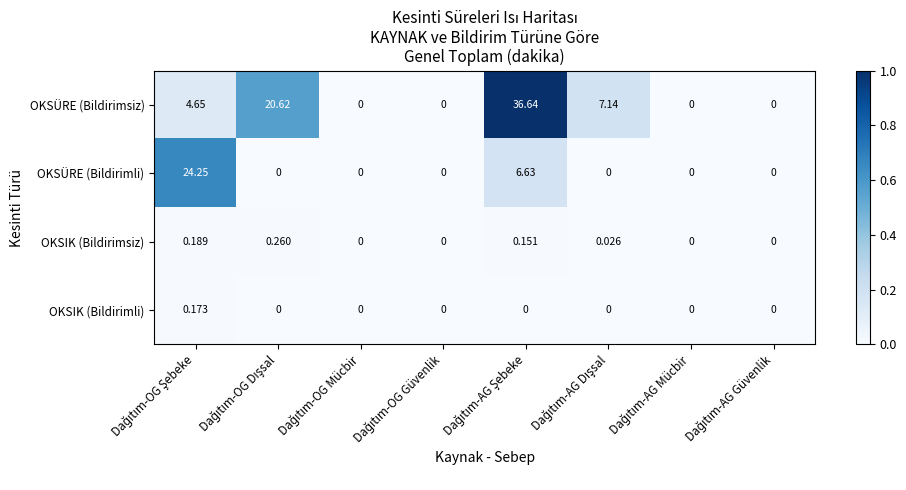

Which series has the largest total across all categories?

OKSÜRE (Bildirimsiz)